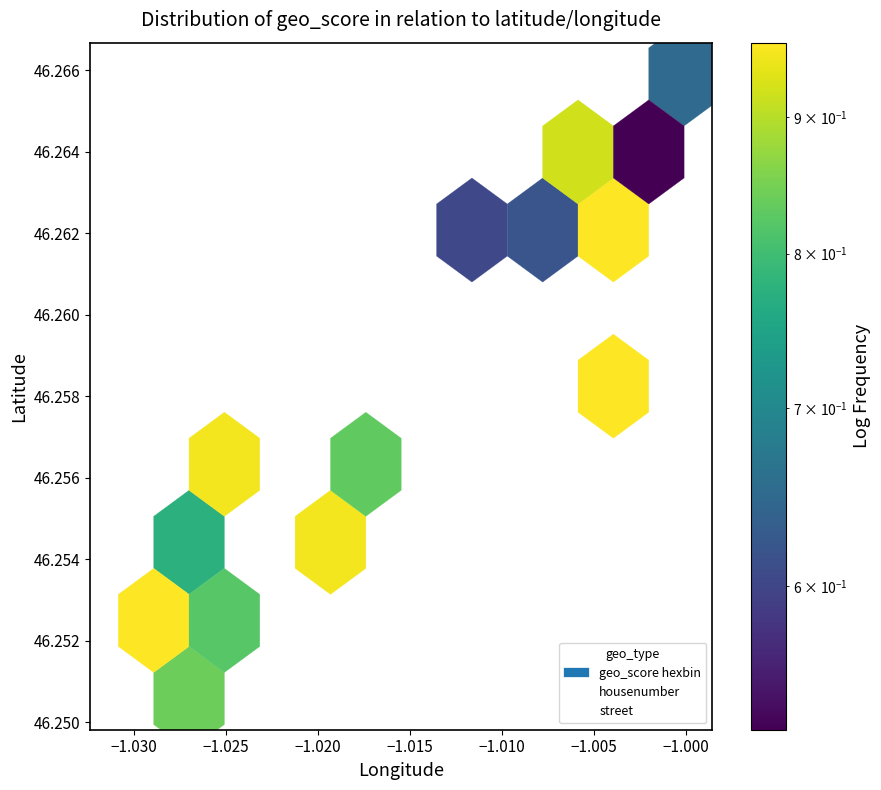

Which series has the largest Y range (max minus min)?

housenumber